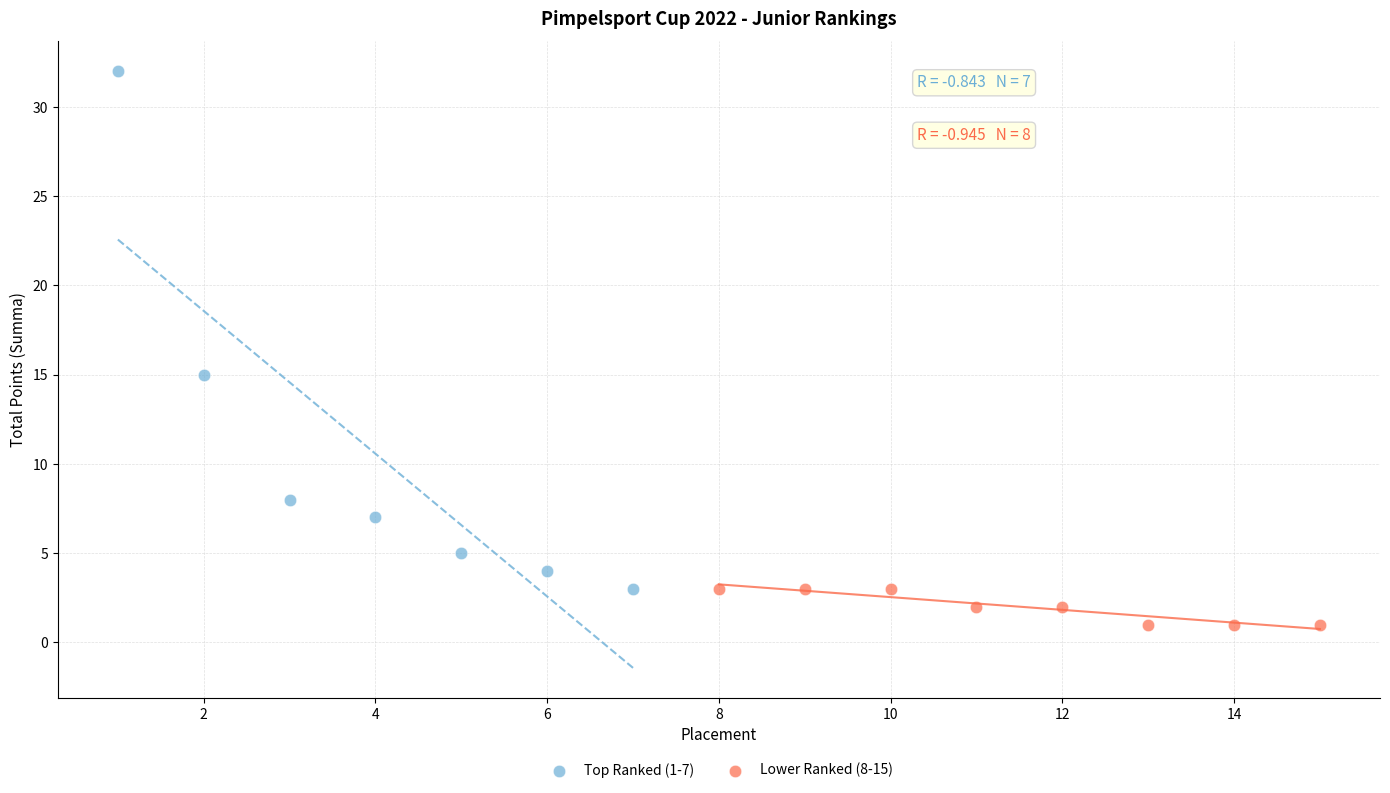

Which series contains the lowest Y value?

Lower Ranked (8-15)